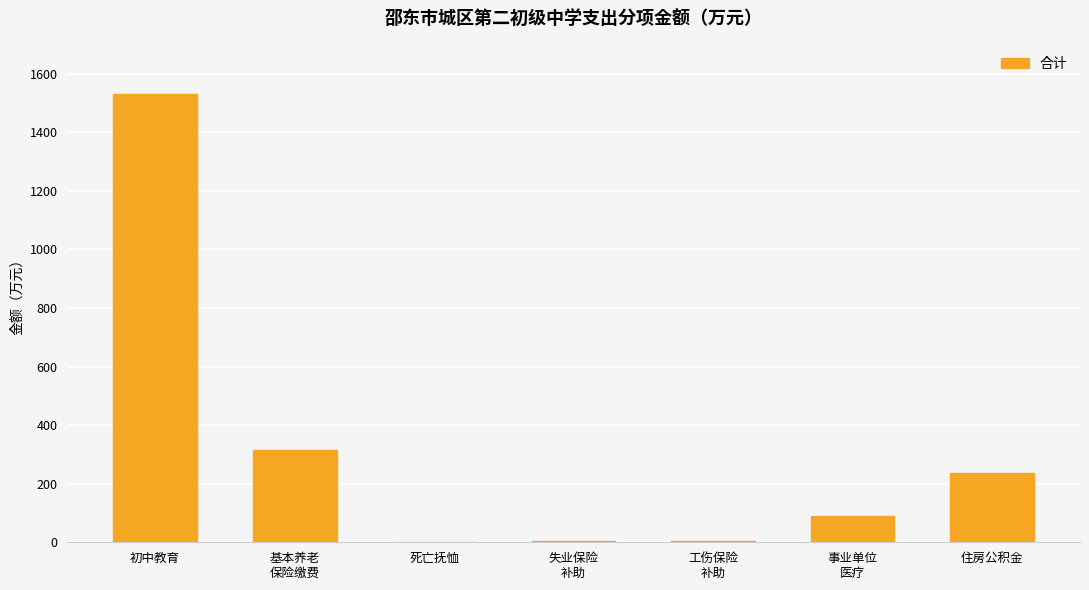

Are the bars horizontal?

No